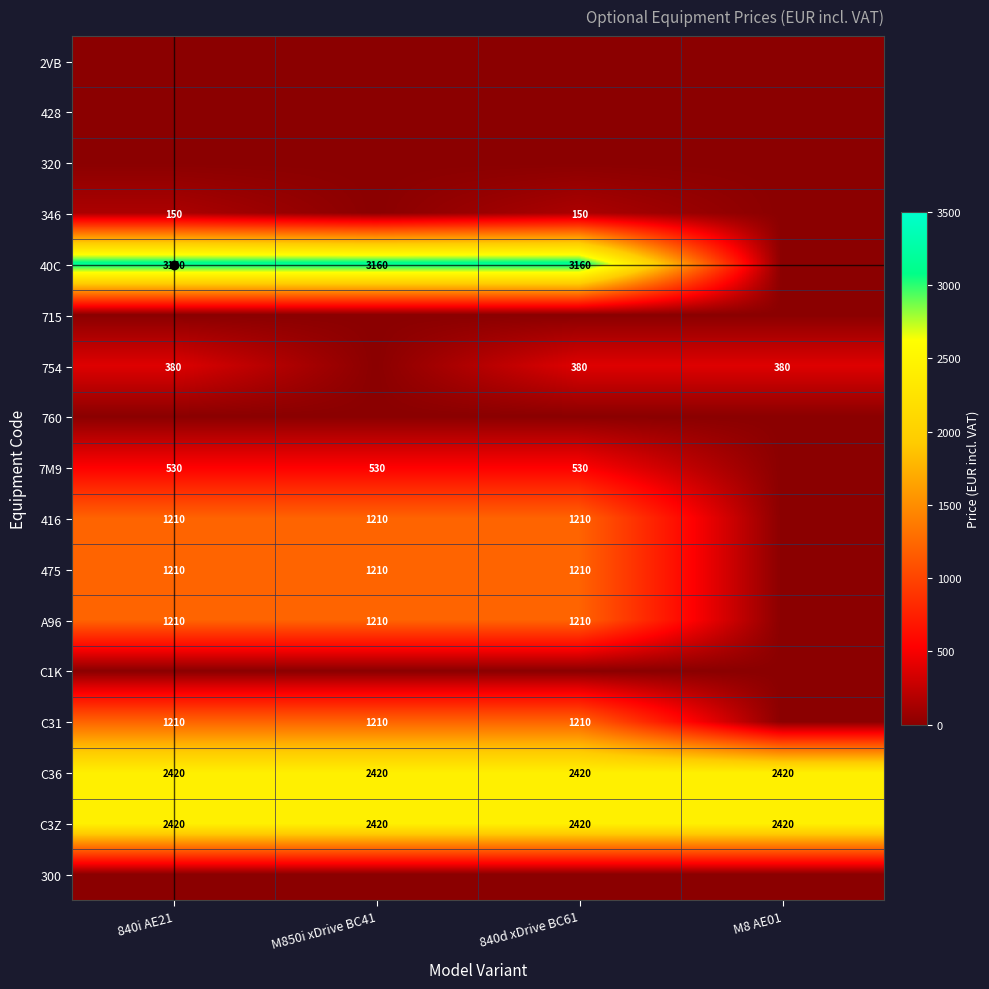

True or false: C31 has a value of 2064 at M850i xDrive BC41.

False